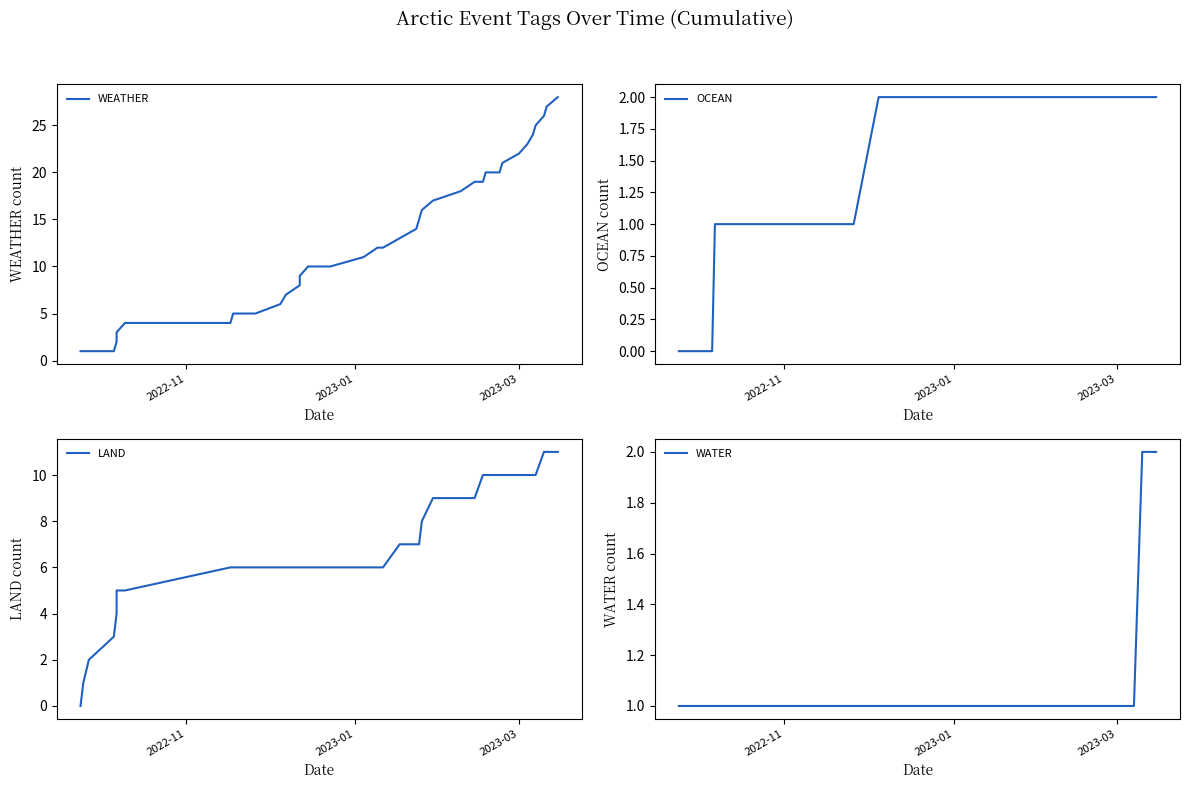

What is the minimum value for WEATHER?

1